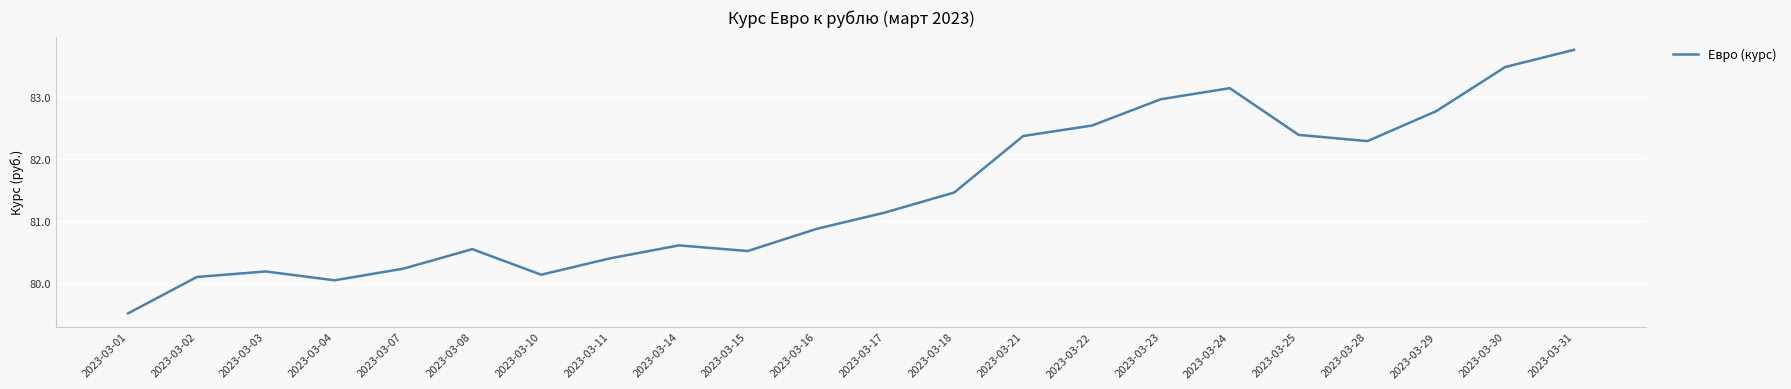

What is the difference between the maximum and minimum values?

4.3